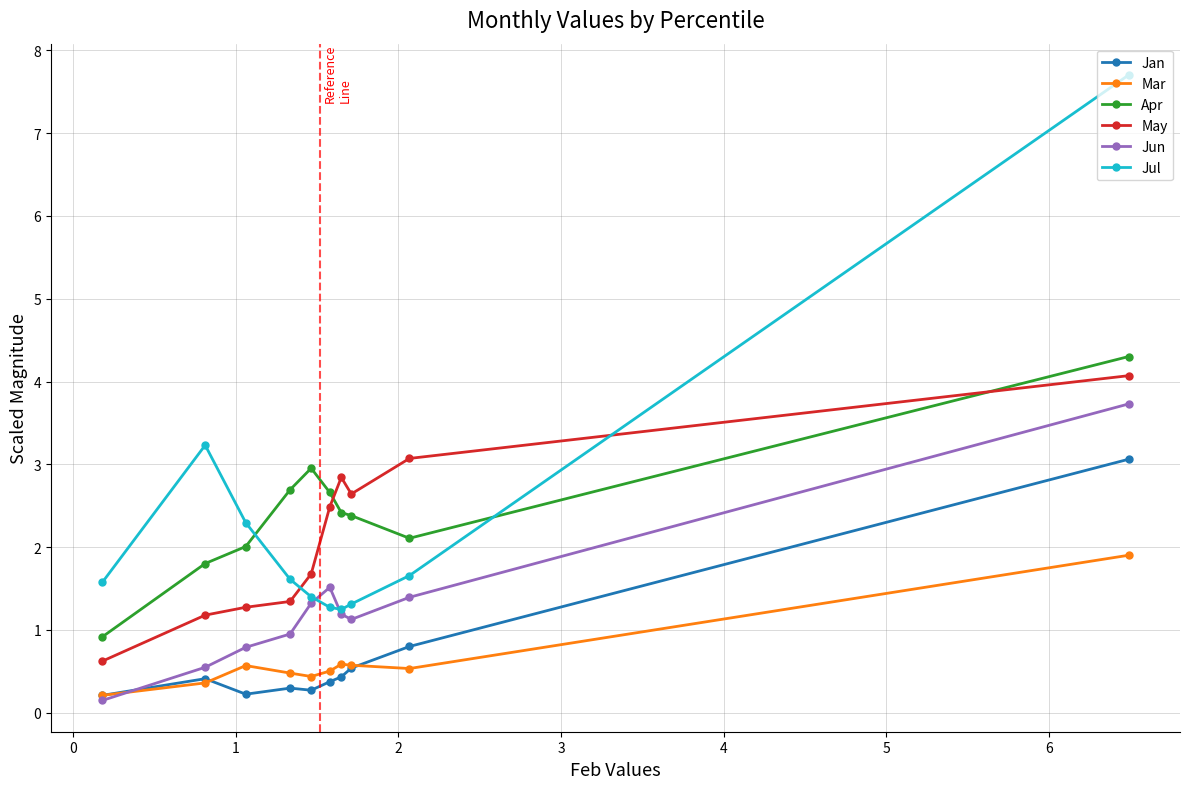

What is the lowest value of the Apr series?

0.9